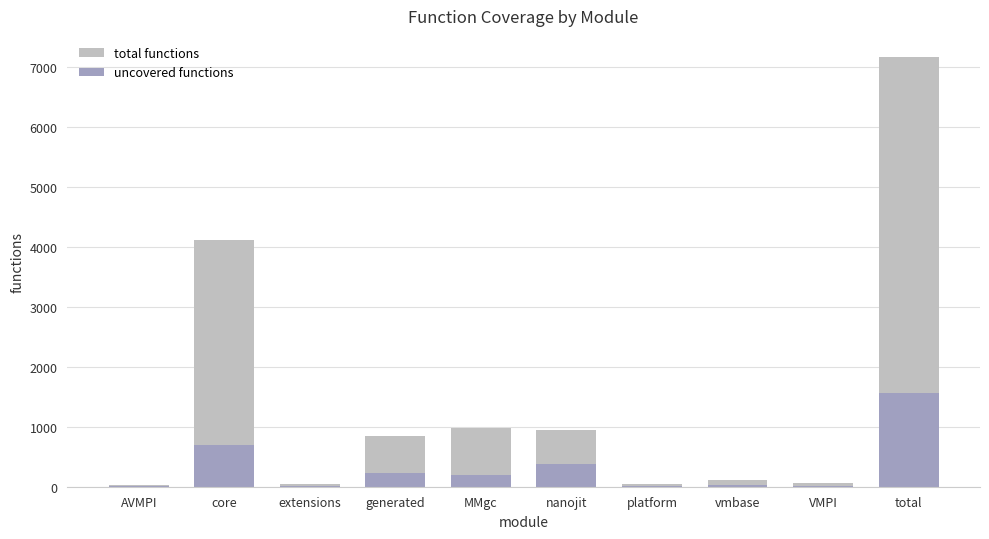

The uncovered functions series shows 133 at generated. True or false?

False